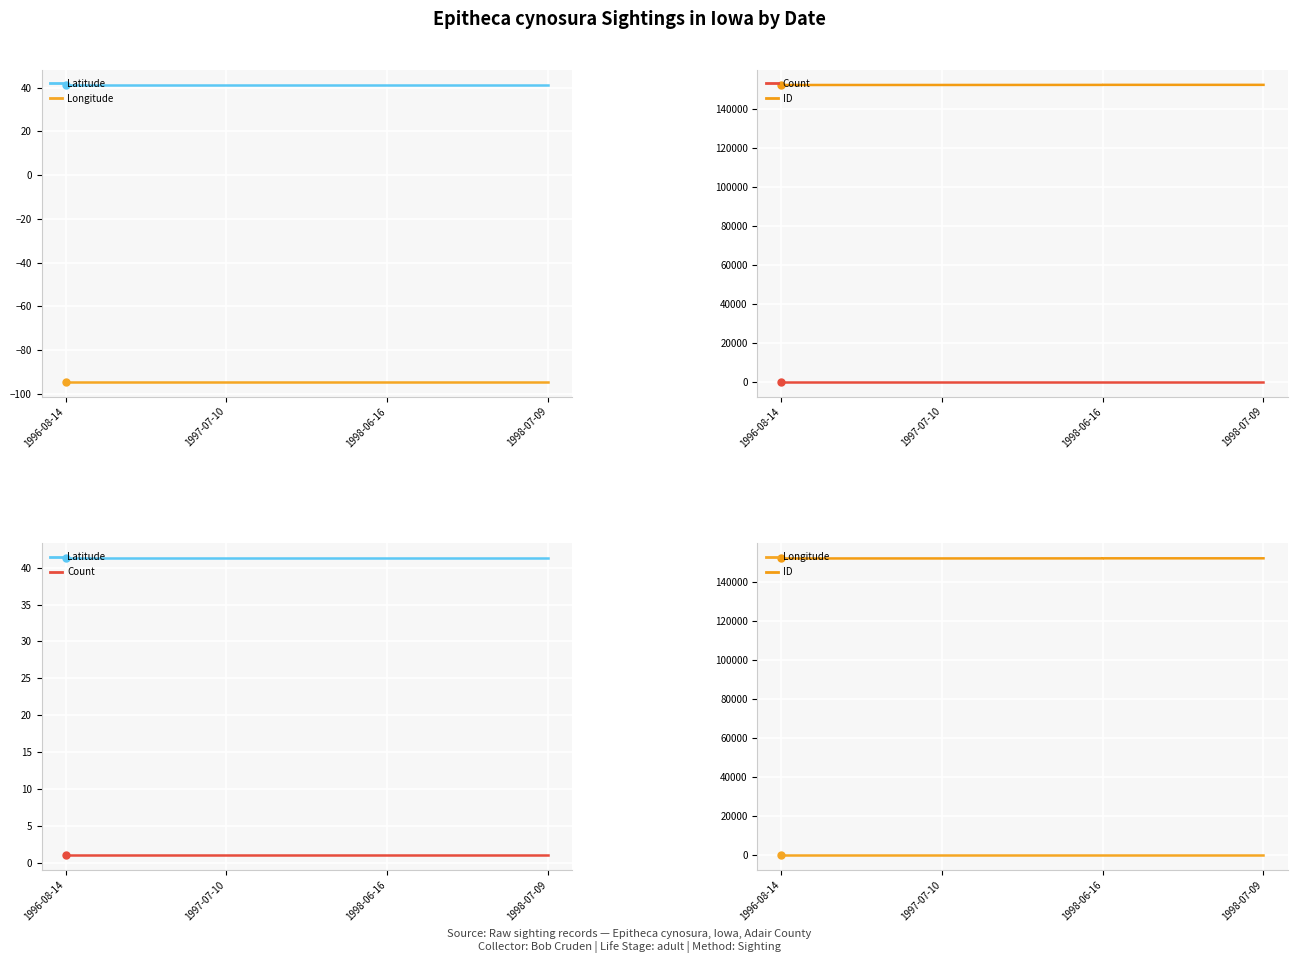

What is the difference between the highest and lowest values at 1996-08-14?

152387.5